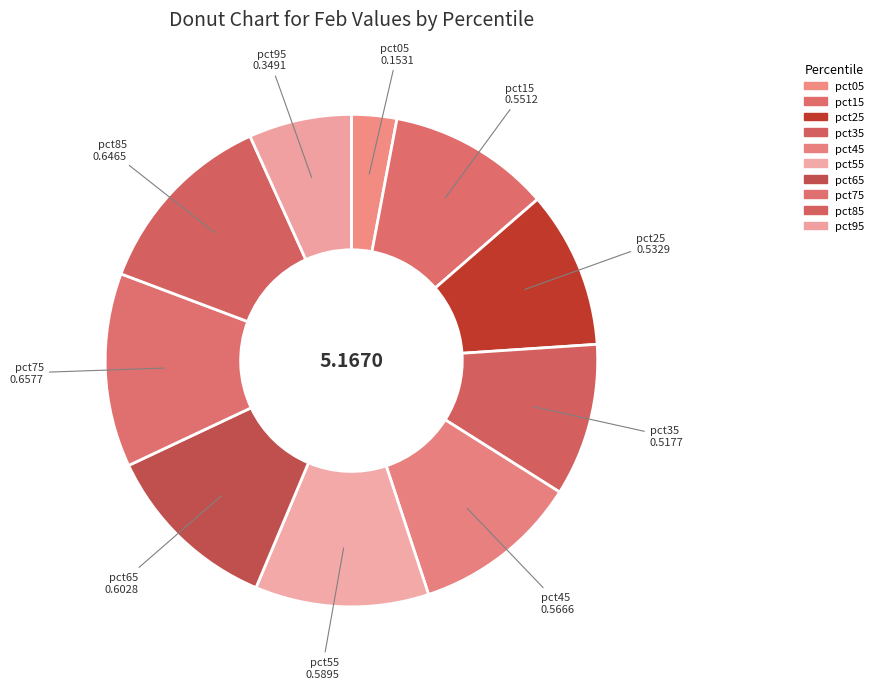

How many segments does this pie chart have?

10